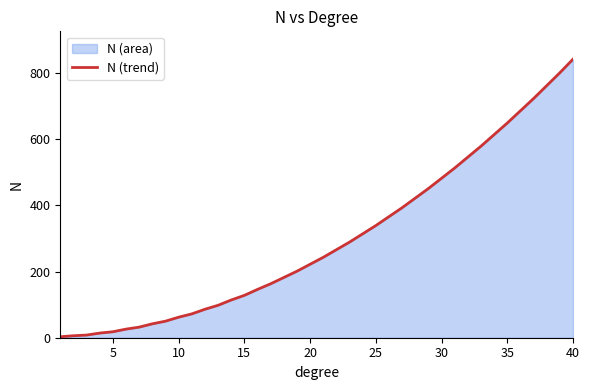

What is the difference between the maximum and second lowest values?

836